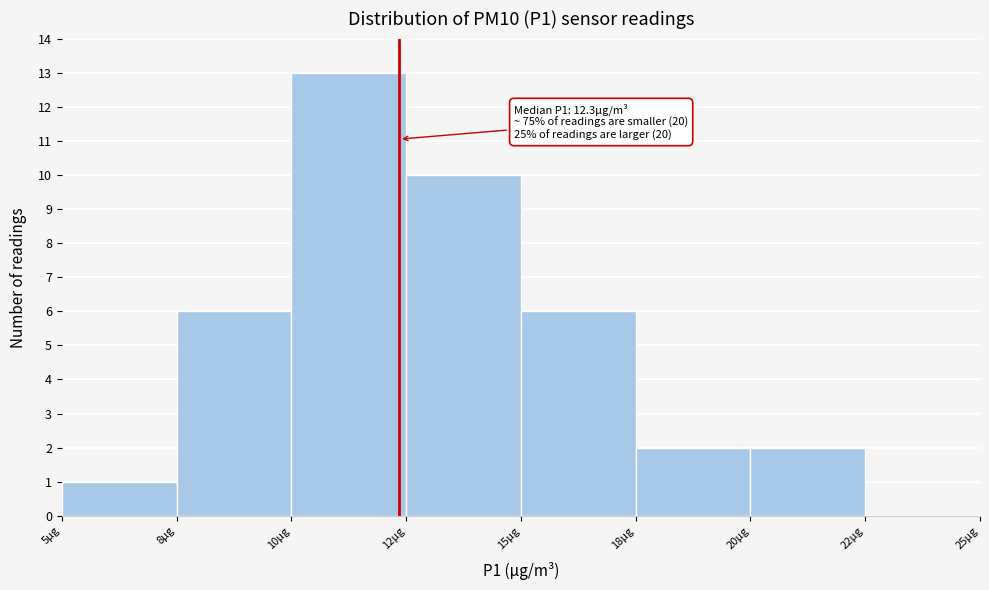

Reading left to right, what are all the values shown in this chart?

5µg=1	8µg=6	10µg=13	12µg=10	15µg=6	18µg=2	20µg=2	22µg=0